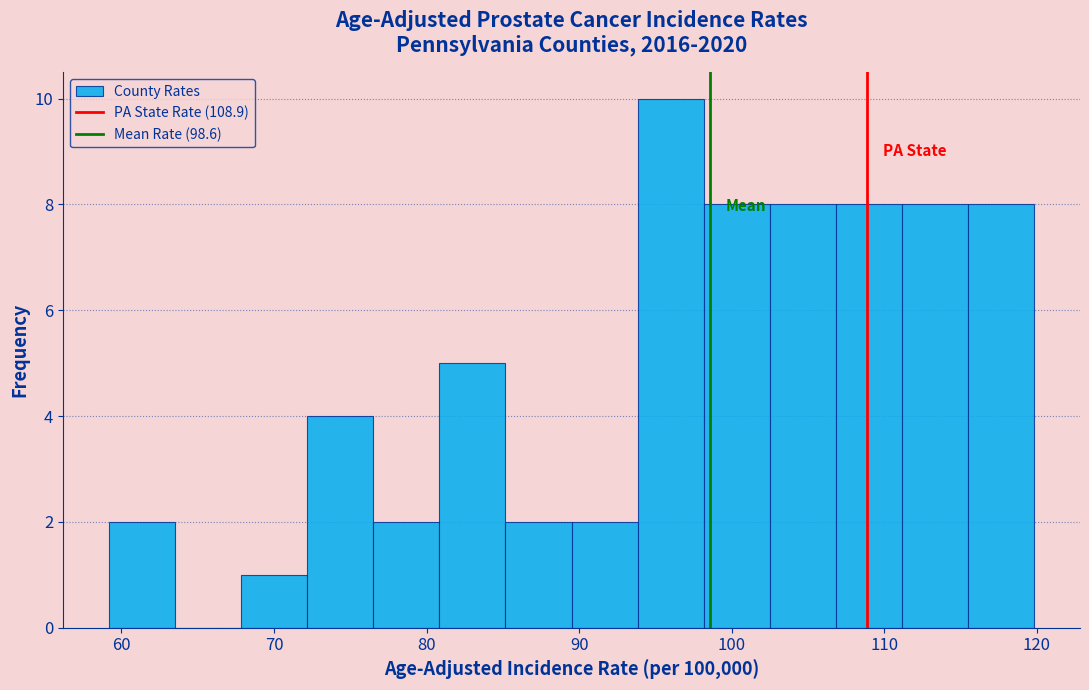

Reading left to right, list every bar in this chart as the range it spans on the x-axis followed by its height. Neither the bar edges nor the heights are printed on the chart, so give them approximately, as read against the axes.

59 to 64: 2
64 to 68: 0
68 to 72: 1
72 to 77: 4
77 to 81: 2
81 to 85: 5
85 to 90: 2
90 to 94: 2
94 to 98: 10
98 to 102: 8
102 to 107: 8
107 to 111: 8
111 to 115: 8
115 to 120: 8